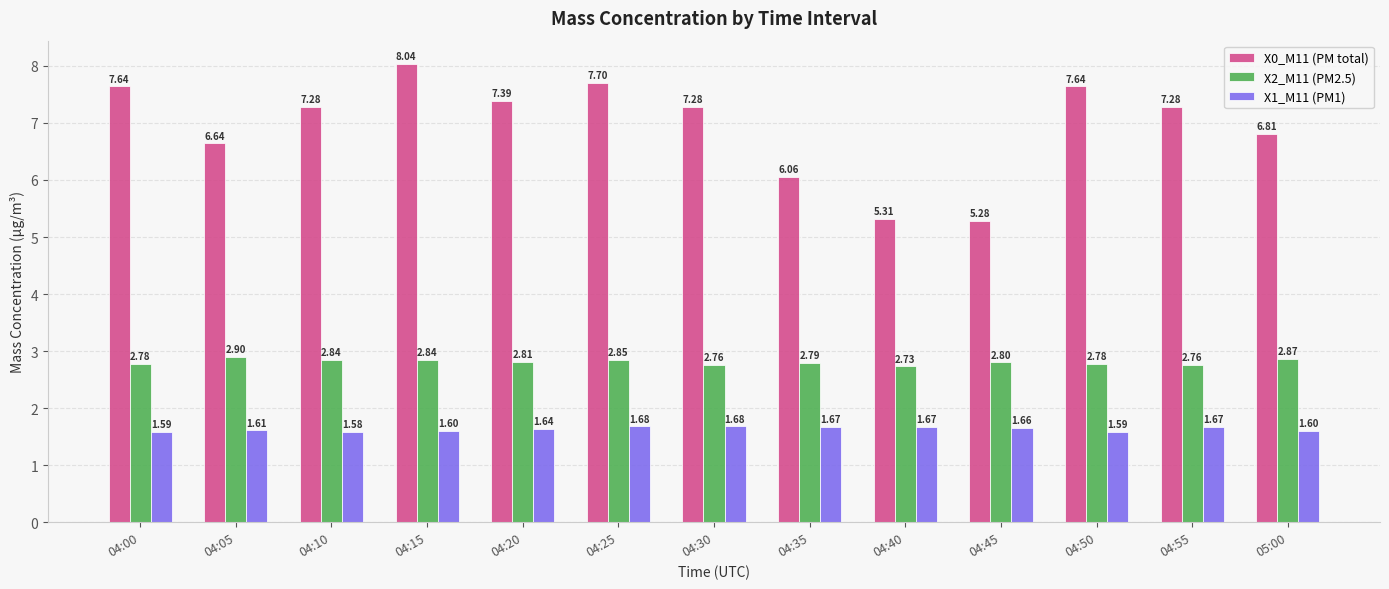

Is the value of X1_M11 (PM1) at 04:45 greater than the value of X2_M11 (PM2.5) at 04:20?

No